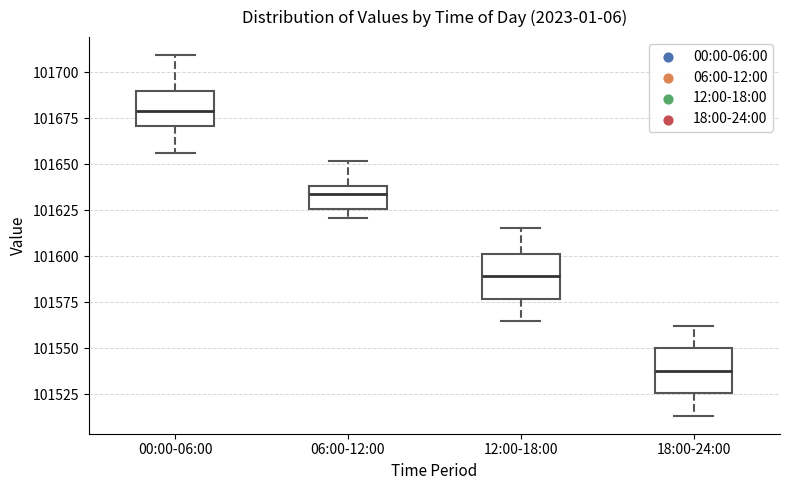

Reading left to right, transcribe this box plot: for each box, give where its median line is, the range the box spans, and where its two whiskers end, as read against the y-axis. The values are not printed on the chart, so give them approximately, as read against the axis.

00:00-06:00: median 101680, box 101670 to 101690, whiskers 101655 to 101710
06:00-12:00: median 101635, box 101625 to 101640, whiskers 101620 to 101650
12:00-18:00: median 101590, box 101575 to 101600, whiskers 101565 to 101615
18:00-24:00: median 101540, box 101525 to 101550, whiskers 101515 to 101560